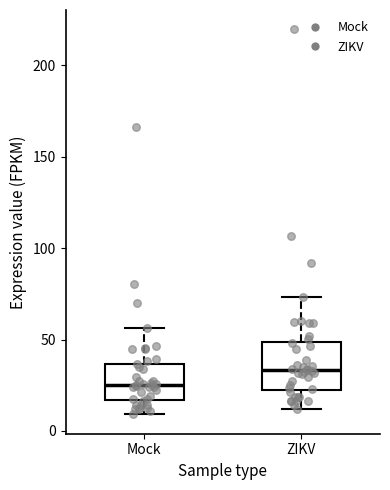

Which box is the tallest, from its lower edge to its upper edge?

ZIKV